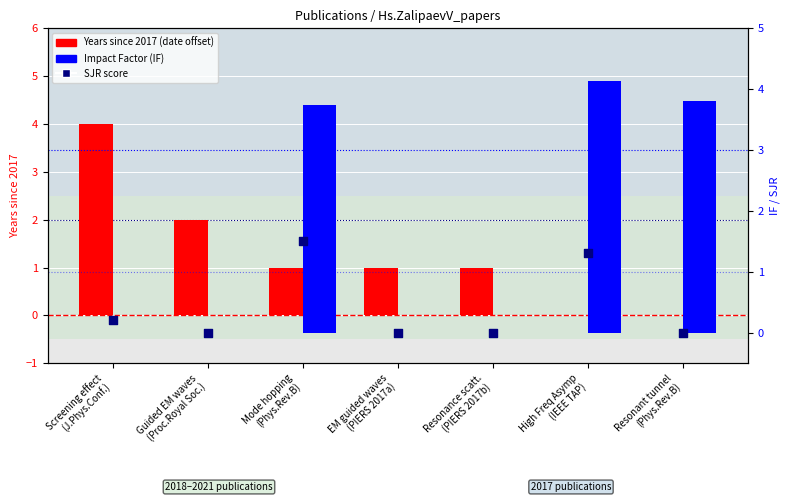

Which series contains the highest Y value?

Impact Factor (IF)